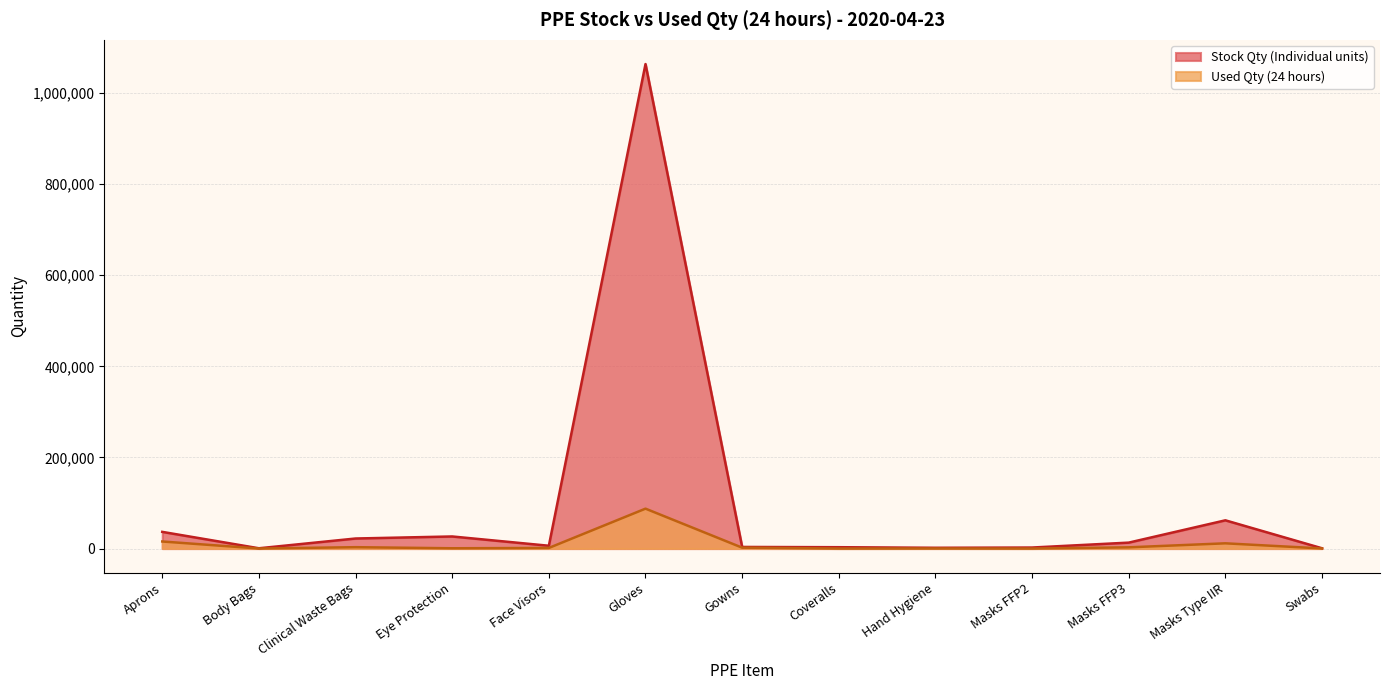

Which series has the largest range (max minus min)?

Stock Qty (Individual units)